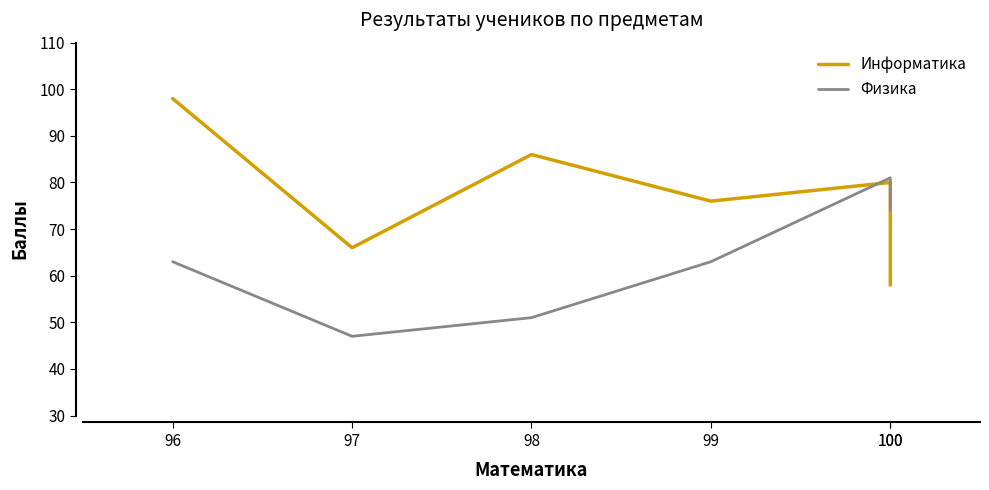

List the labels in order of Физика value, smallest first.

97, 98, 99, 96, 100, 100